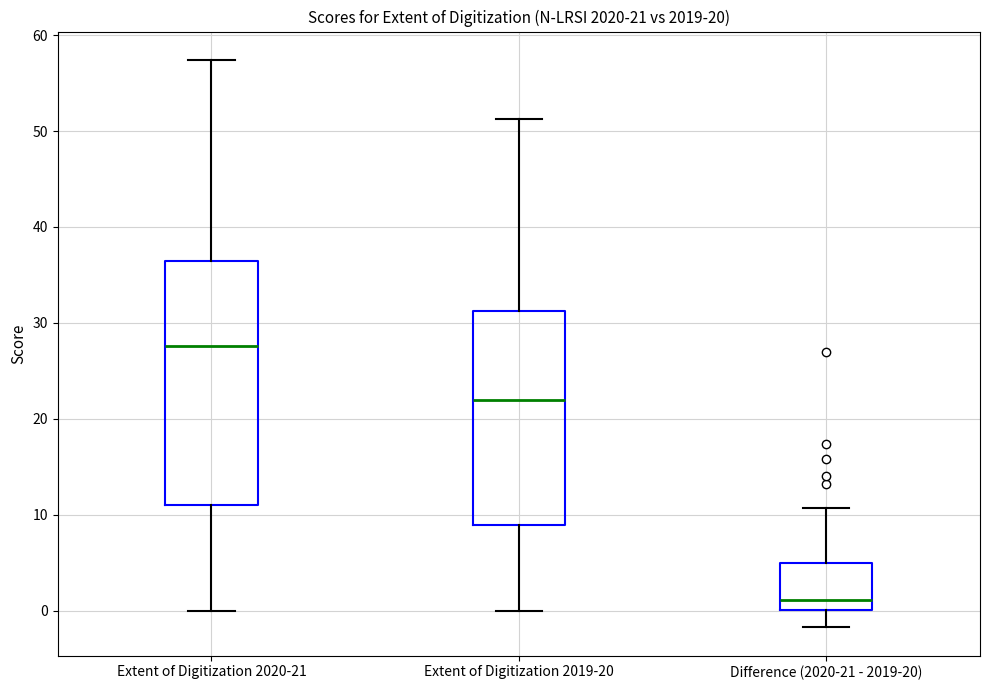

Which box is the tallest, from its lower edge to its upper edge?

Extent of Digitization 2020-21